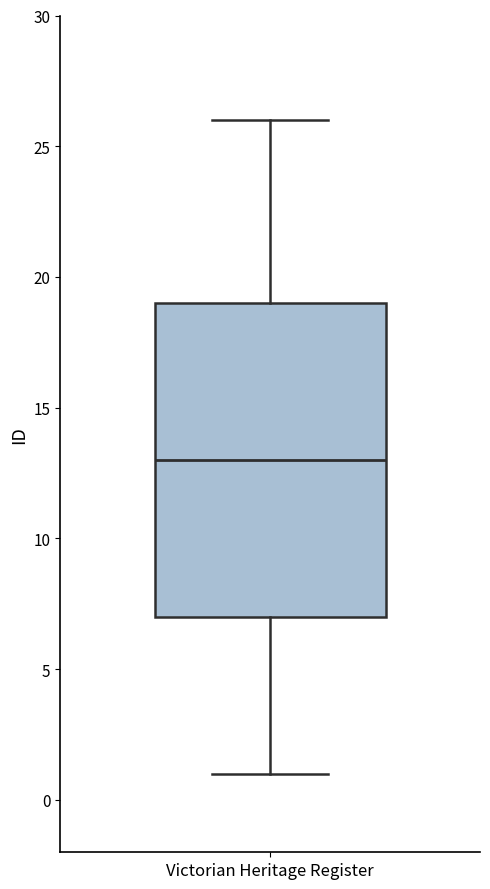

Transcribe this box plot: give where the median line is, the range the box spans, and where the two whiskers end, as read against the y-axis. The values are not printed on the chart, so give them approximately, as read against the axis.

median 13, box 7 to 19, whiskers 1 to 26